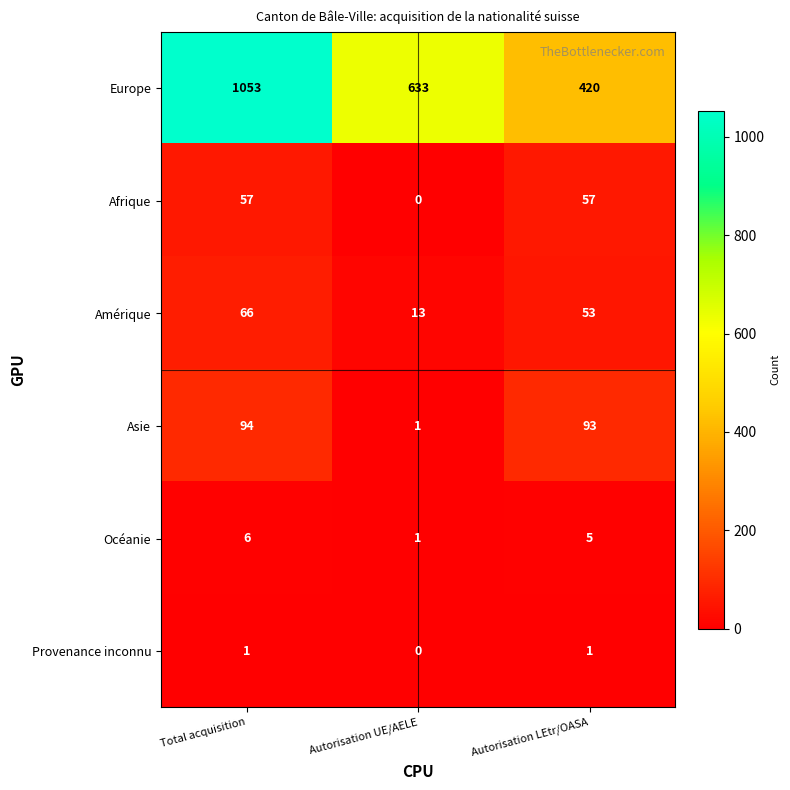

At which label does Europe first exceed 633?

Total acquisition